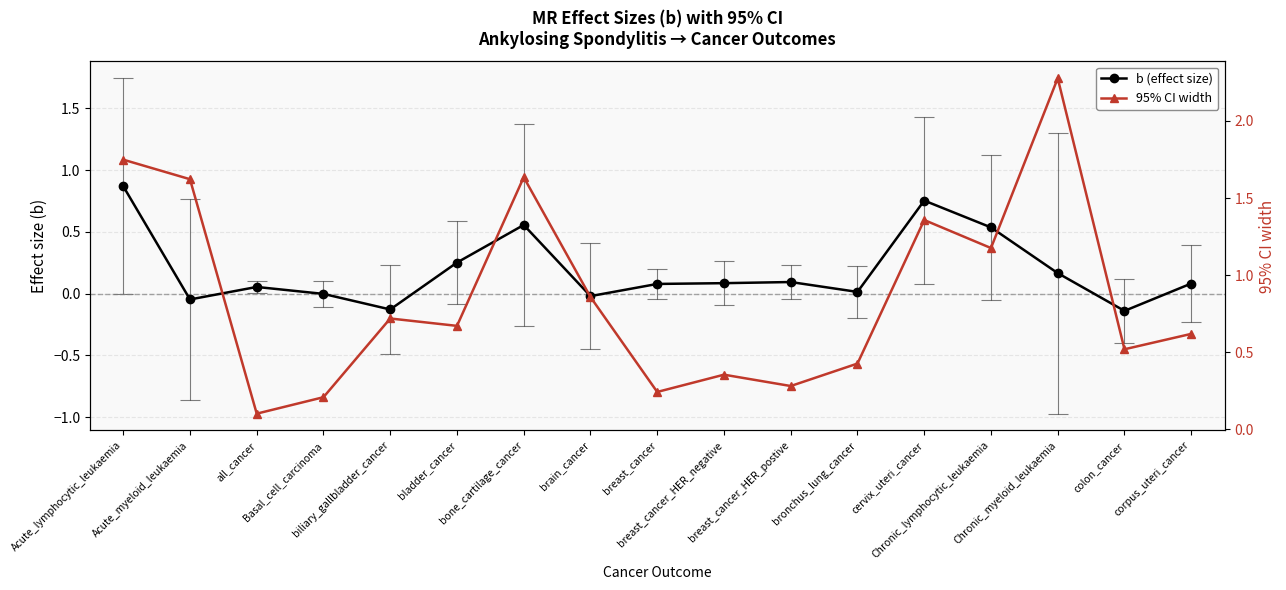

At which category is the sum across all series the highest?

Acute_lymphocytic_leukaemia